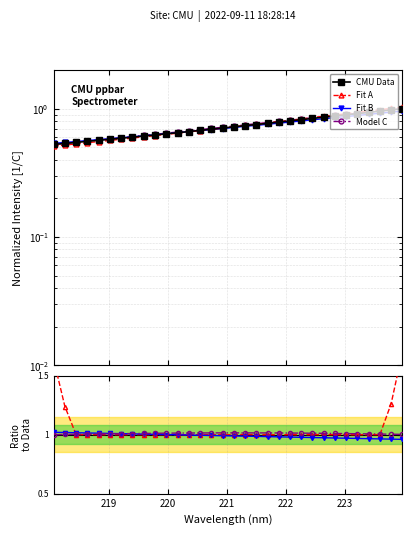

At which label is the value closest to 0?

218.0596